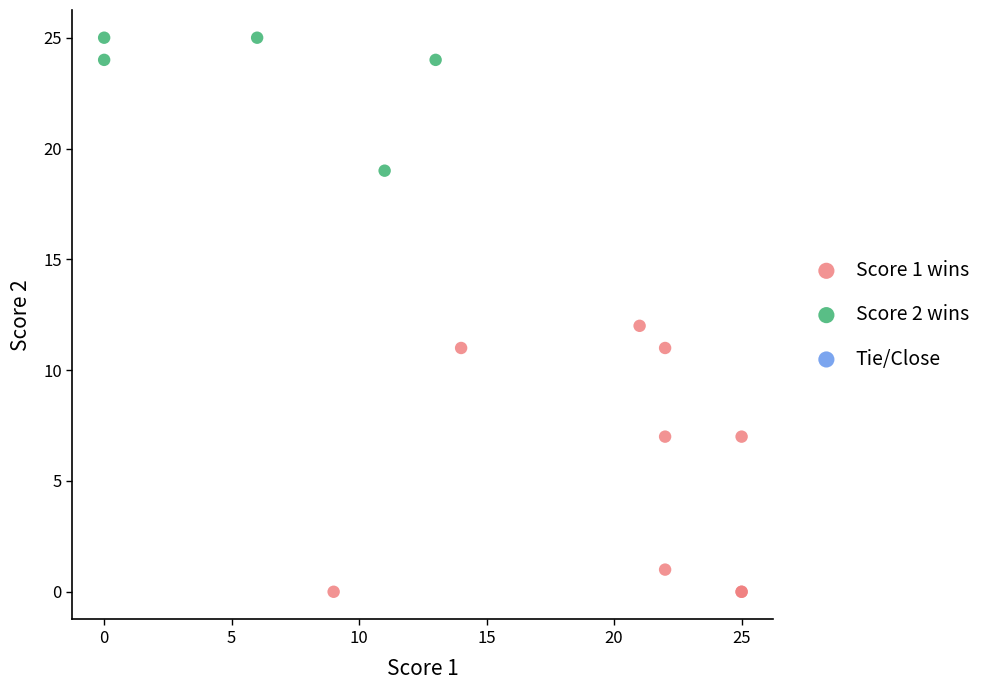

Which series reaches the minimum Y coordinate?

Score 1 wins